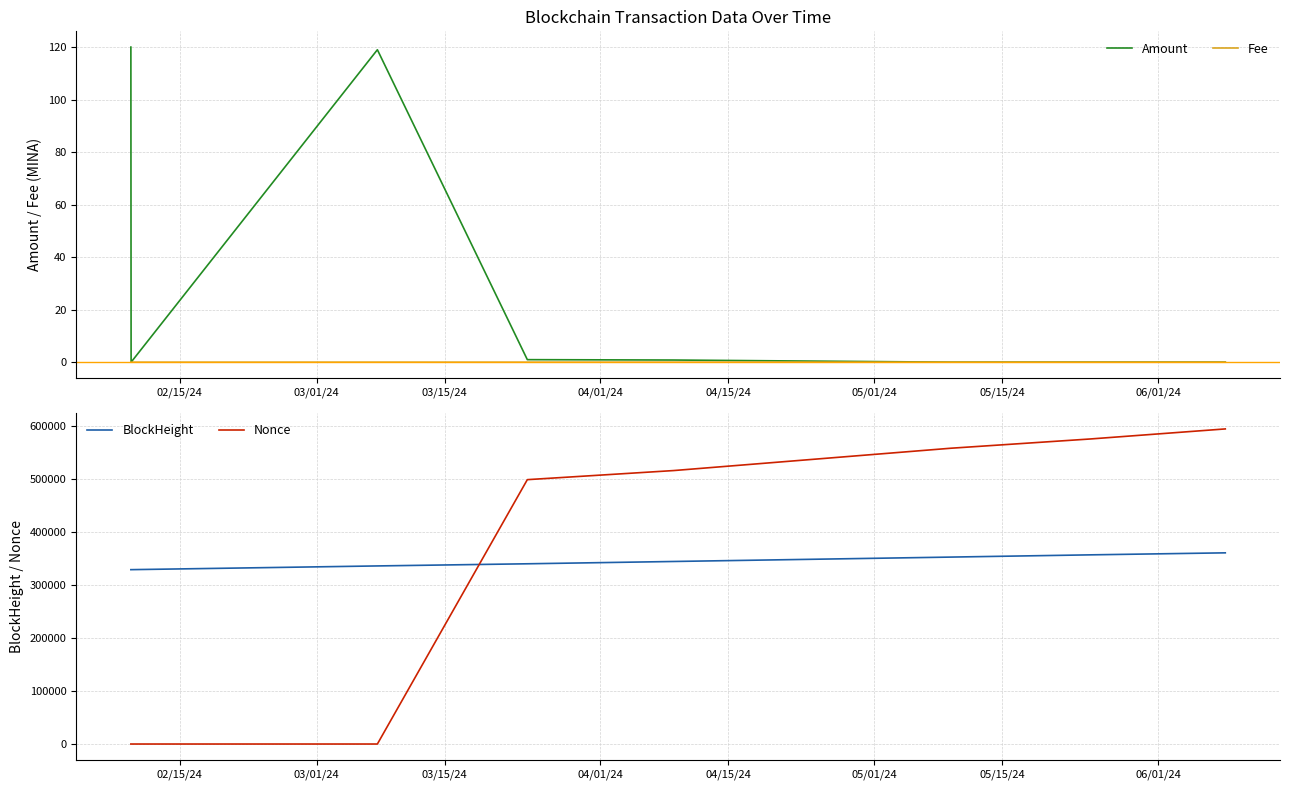

What is the maximum value for Nonce?

594206